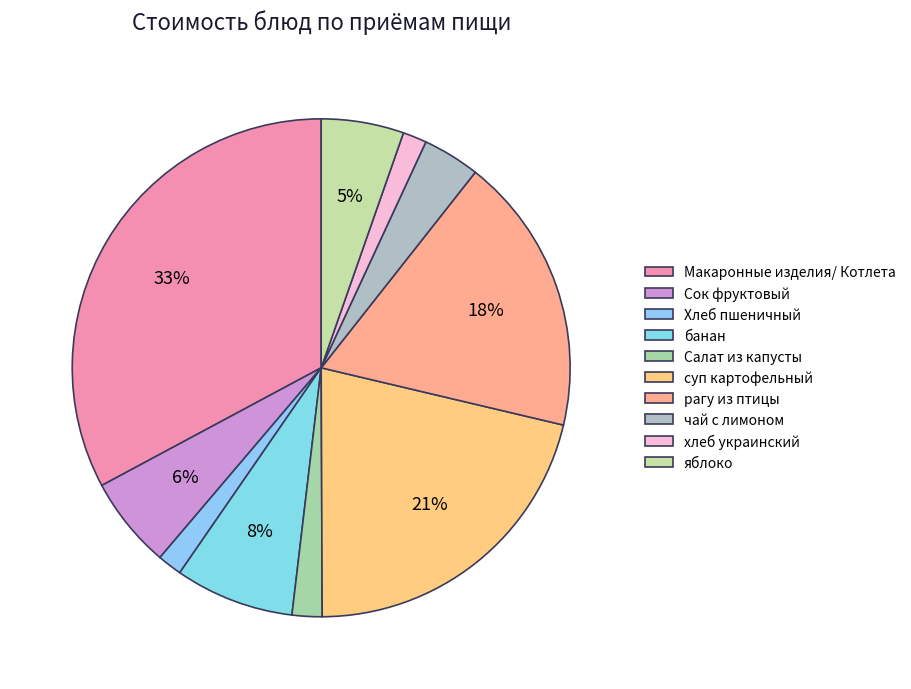

Count the number of slices in the pie.

10